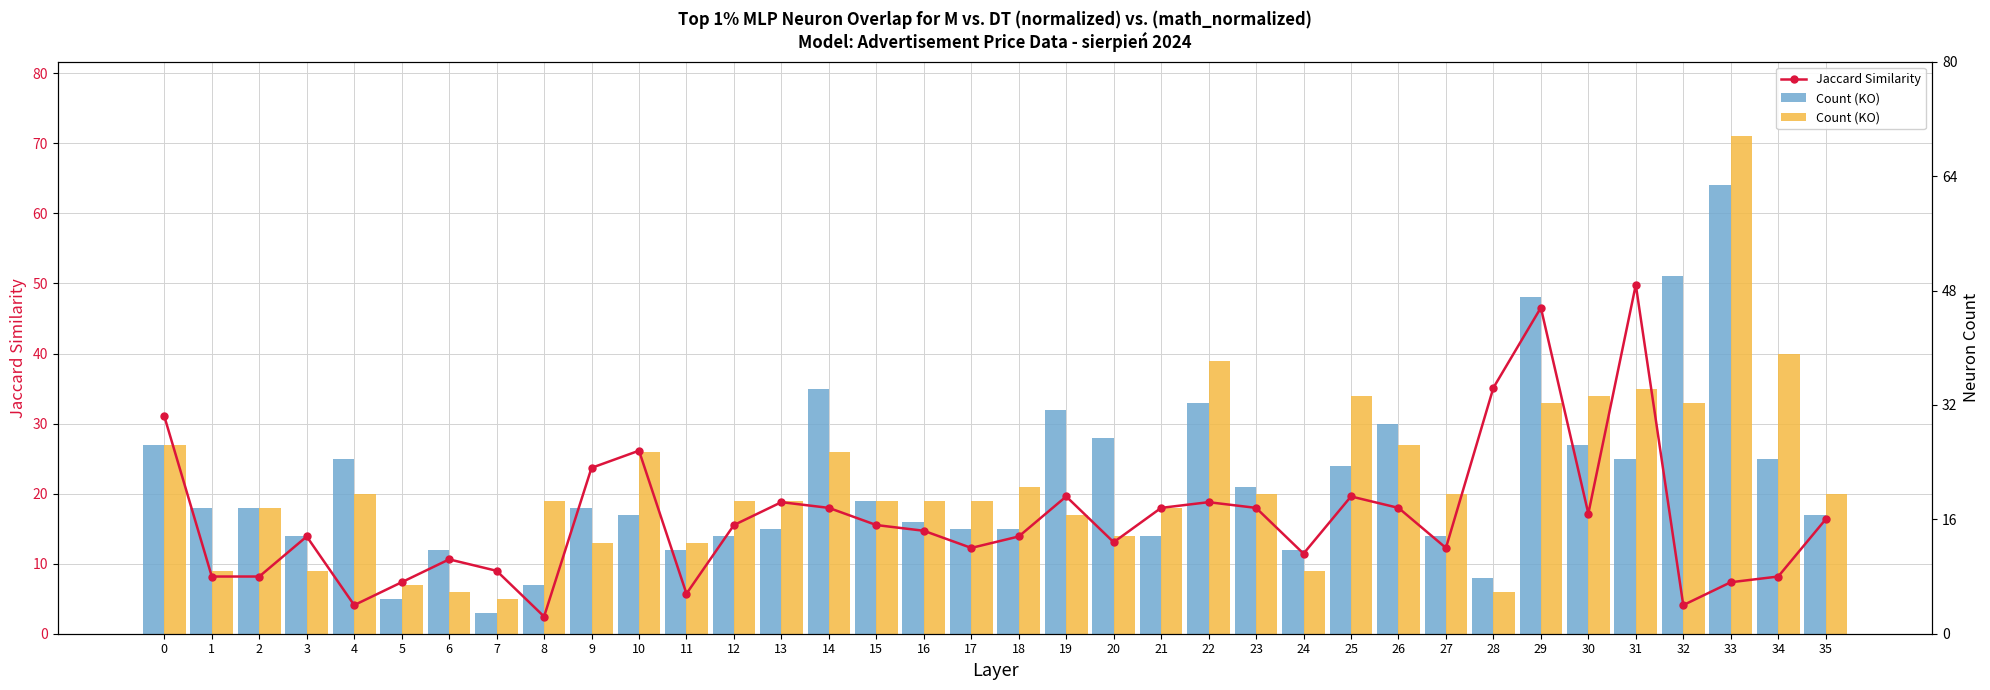

How many bars are there in each group?

2